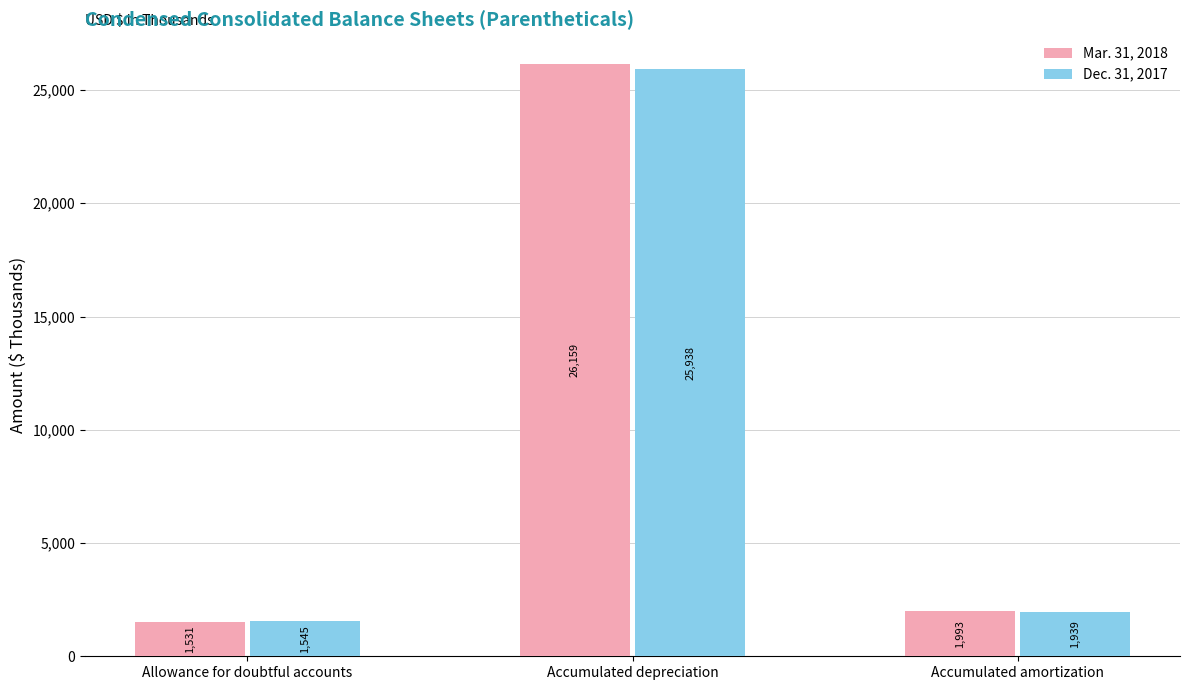

Which series has the widest spread of values?

Mar. 31, 2018